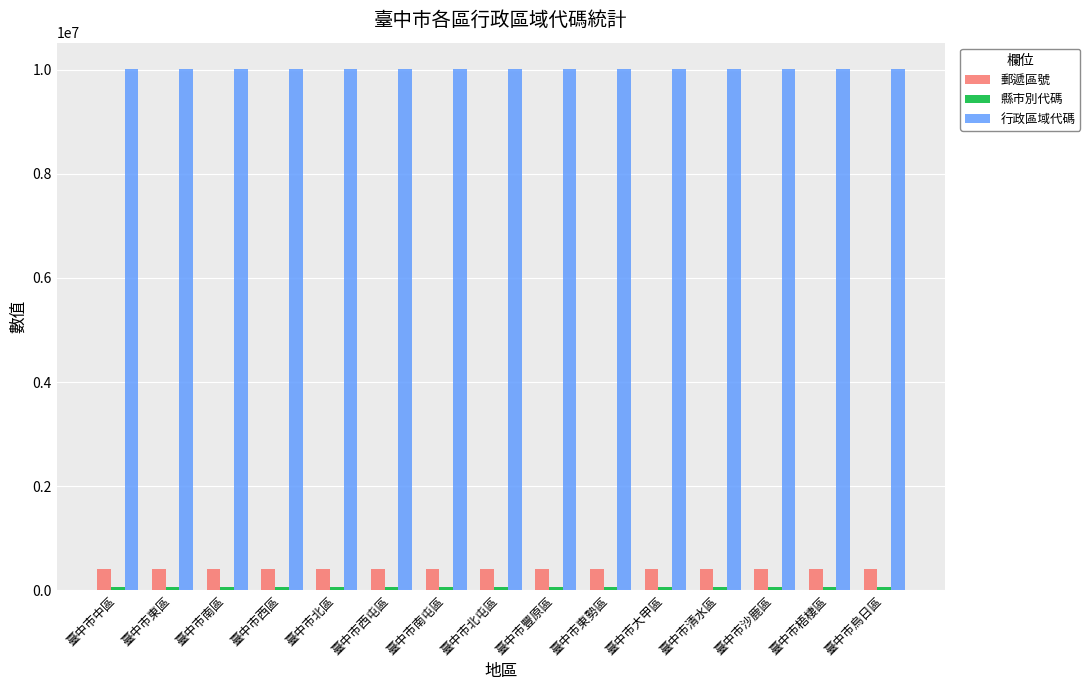

What is the value of the 行政區域代碼 bar at the 7th from the left?

10019000